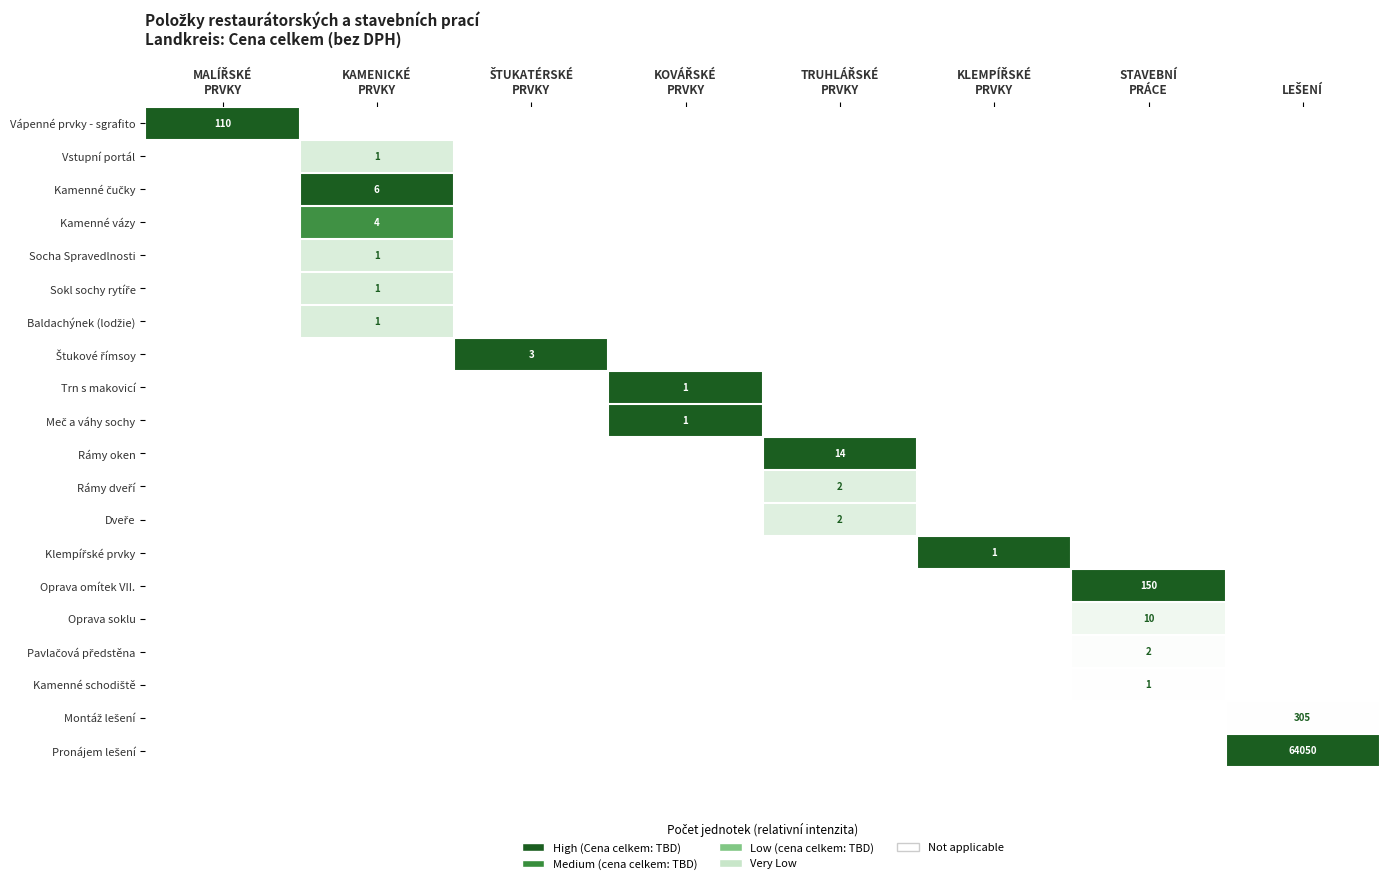

Is it true that Pavlačová předstěna equals -0.0 at ŠTUKATÉRSKÉ PRVKY?

False